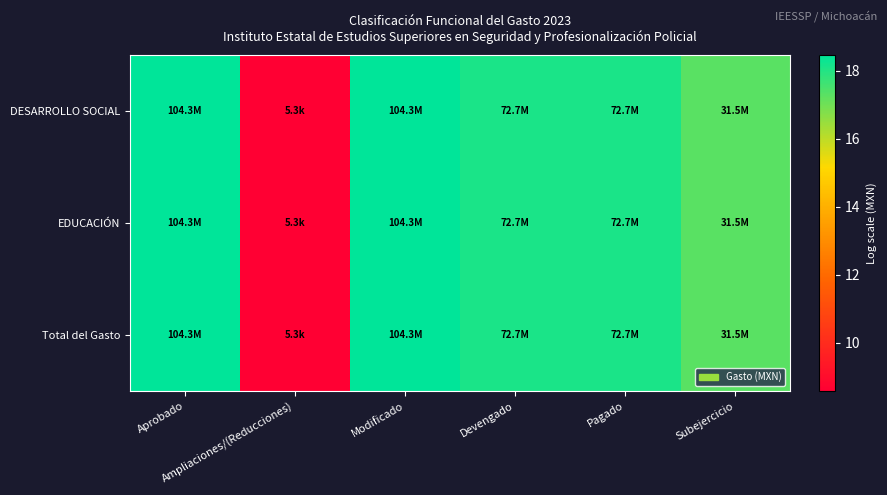

Reading right to left, transcribe all the data shown in this chart.

DESARROLLO SOCIAL: Subejercicio=17.3	Pagado=18.1	Devengado=18.1	Modificado=18.5	Ampliaciones/(Reducciones)=8.6	Aprobado=18.5
EDUCACIÓN: Subejercicio=17.3	Pagado=18.1	Devengado=18.1	Modificado=18.5	Ampliaciones/(Reducciones)=8.6	Aprobado=18.5
Total del Gasto: Subejercicio=17.3	Pagado=18.1	Devengado=18.1	Modificado=18.5	Ampliaciones/(Reducciones)=8.6	Aprobado=18.5